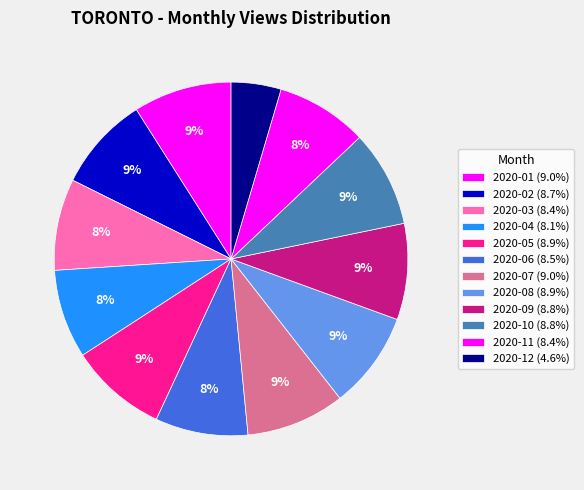

The 2020-01 slice represents 9% of the pie. True or false?

True